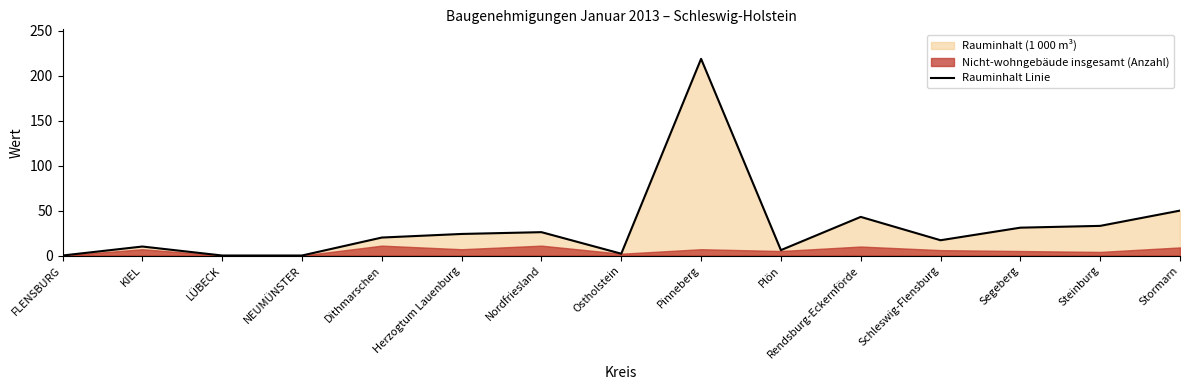

True or false: the data has more than 1 interior local peaks.

True